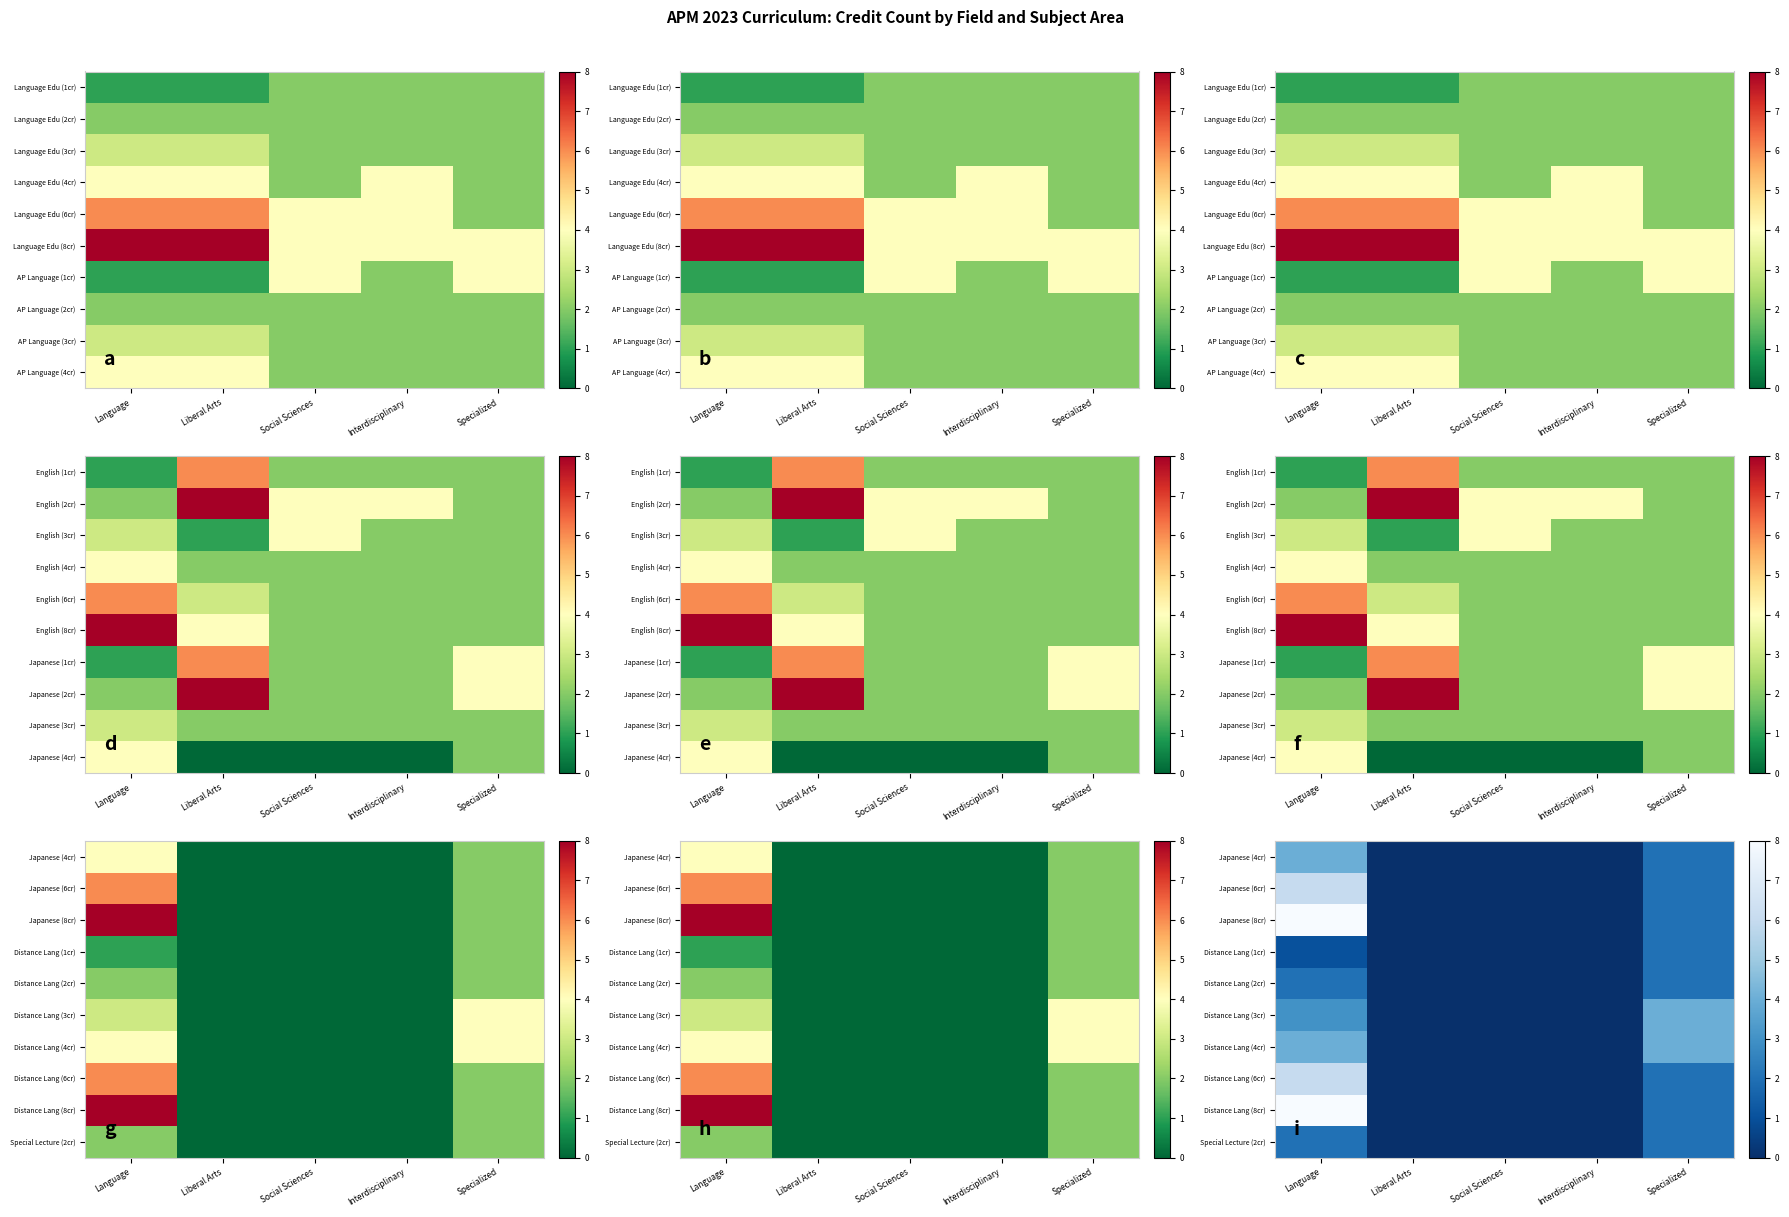

List the series in order of their peak value, lowest first.

Distance Lang (1cr), Distance Lang (2cr), Special Lecture (2cr), Japanese (4cr), Distance Lang (3cr), Distance Lang (4cr), Japanese (6cr), Distance Lang (6cr), Japanese (8cr), Distance Lang (8cr)